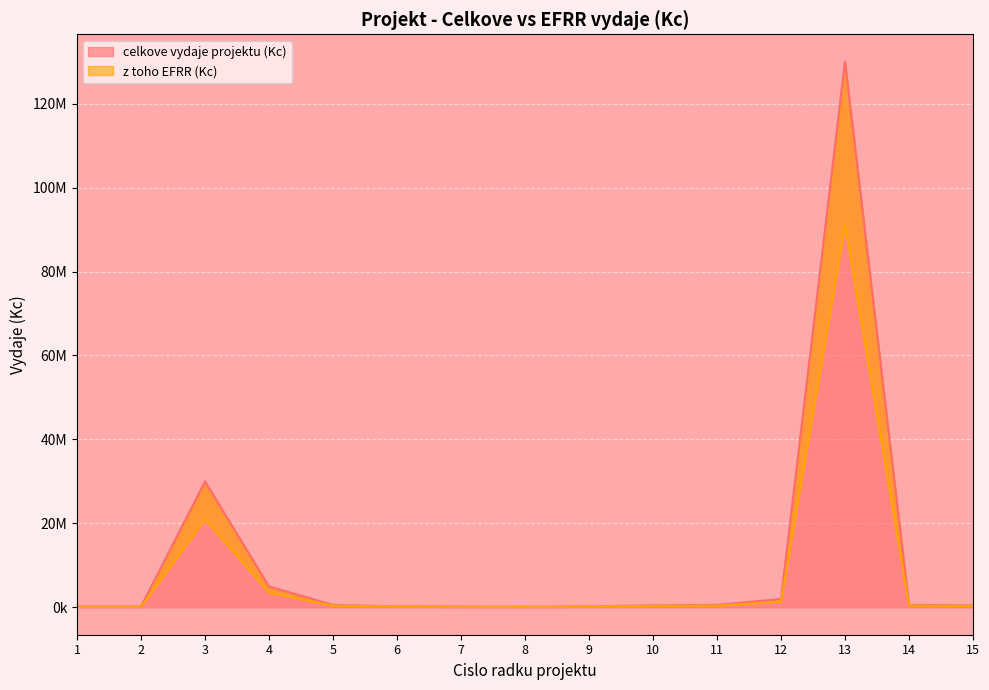

Reading left to right, what are all the values shown in this chart?

celkove vydaje projektu (Kc): 1=200000	2=200000	3=30000000	4=5000000	5=600000	6=250000	7=200000	8=150000	9=250000	10=500000	11=600000	12=2000000	13=130000000	14=600000	15=500000
z toho EFRR (Kc): 1=140000	2=140000	3=21000000	4=3500000	5=420000	6=175000	7=140000	8=105000	9=175000	10=350000	11=420000	12=1400000	13=91000000	14=420000	15=350000